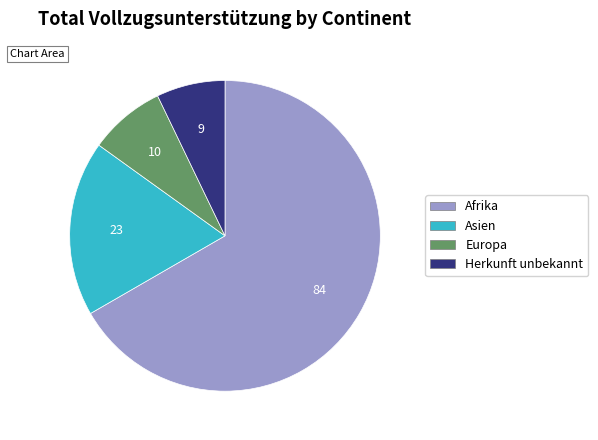

Between Europa and Asien, which is larger?

Asien